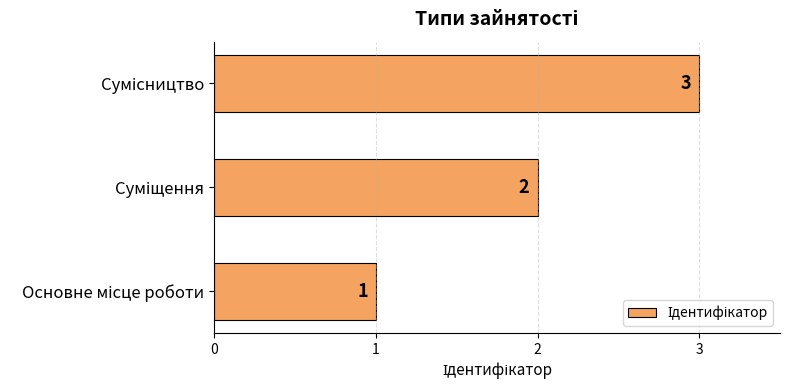

What is the greatest value displayed?

3